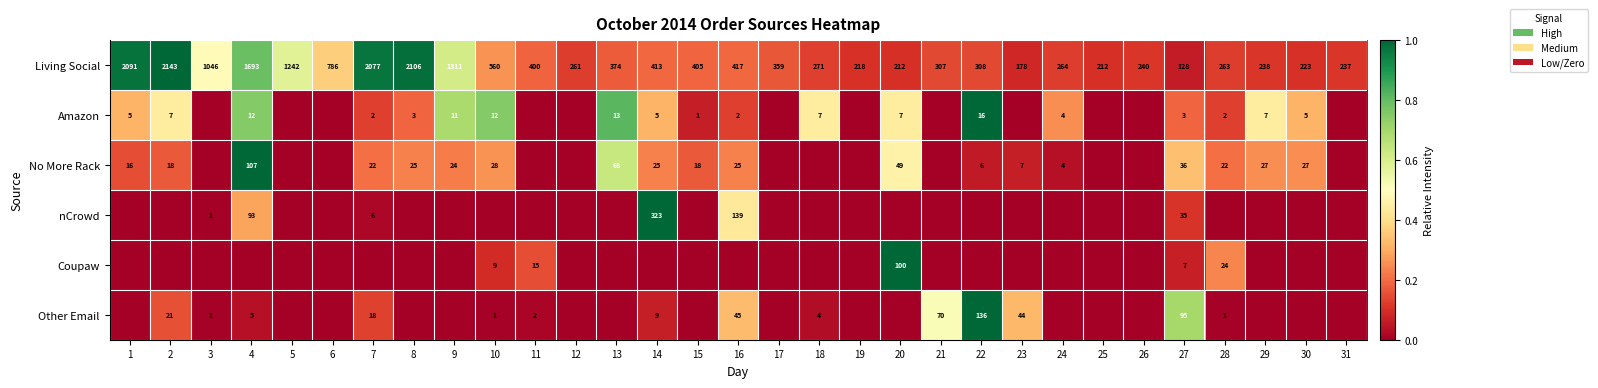

True or false: Coupaw has a value of 100 at 20.

True